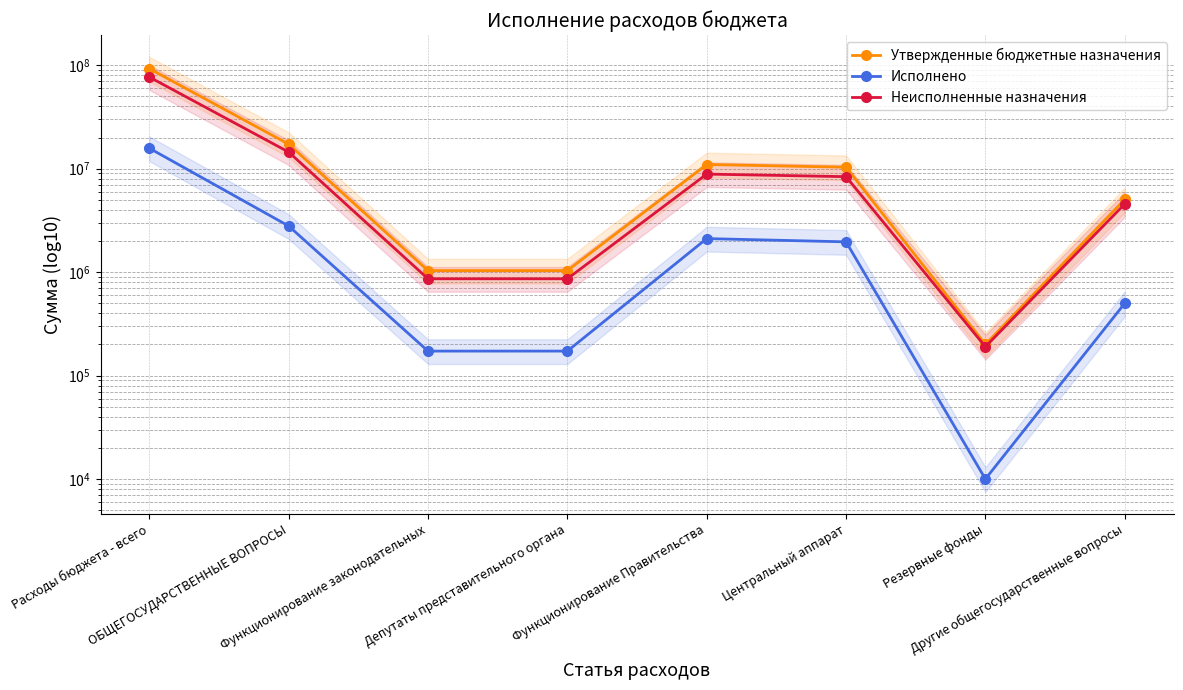

True or false: Исполнено has more than 0 interior local peaks.

True